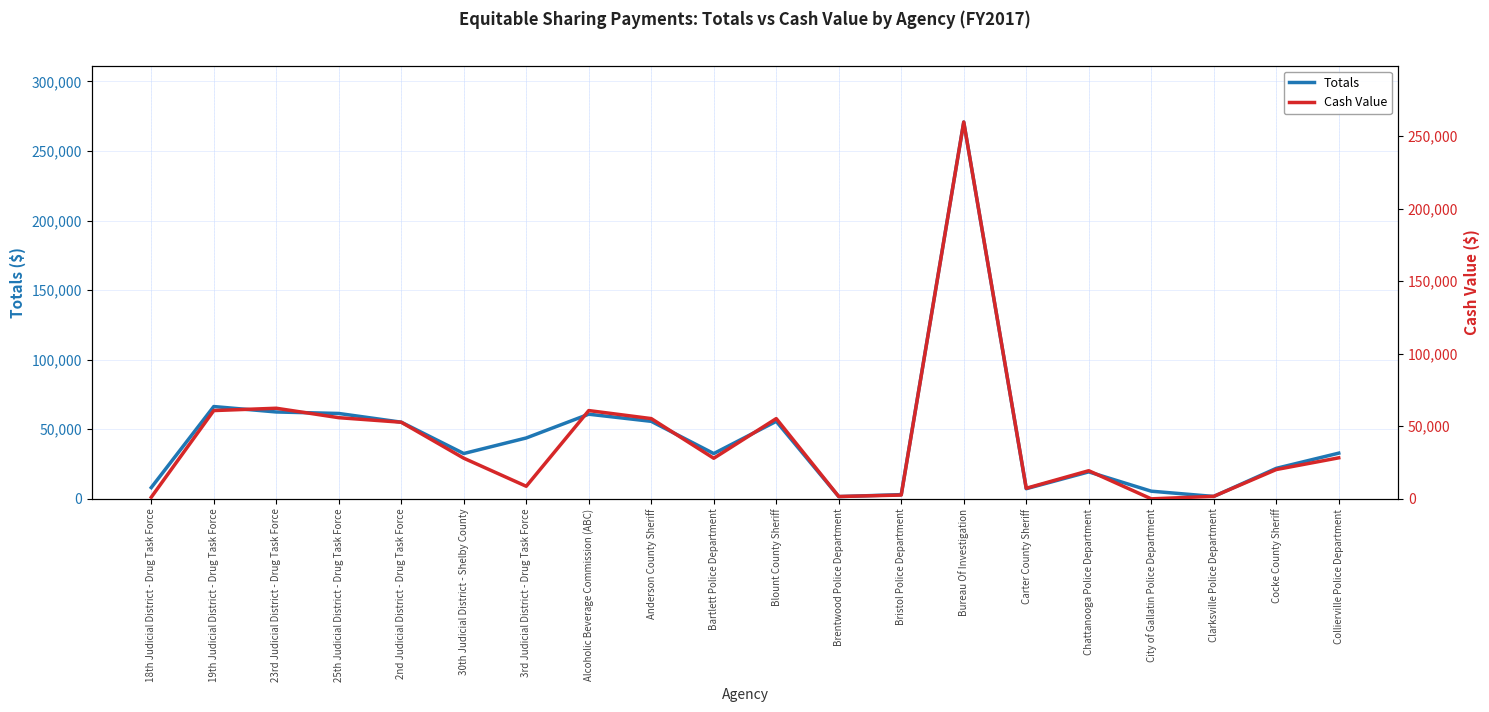

Reading left to right, transcribe all the data shown in this chart.

Totals: 18th Judicial District - Drug Task Force=8091	19th Judicial District - Drug Task Force=66339	23rd Judicial District - Drug Task Force=62435	25th Judicial District - Drug Task Force=61365	2nd Judicial District - Drug Task Force=55104	30th Judicial District - Shelby County=32578	3rd Judicial District - Drug Task Force=43756	Alcoholic Beverage Commission (ABC)=60833	Anderson County Sheriff=55709	Bartlett Police Department=32539	Blount County Sheriff=55709	Brentwood Police Department=1602	Bristol Police Department=3035	Bureau Of Investigation=270812	Carter County Sheriff=7291	Chattanooga Police Department=19389	City of Gallatin Police Department=5506	Clarksville Police Department=1724	Cocke County Sheriff=21917	Collierville Police Department=32841
Cash Value: 18th Judicial District - Drug Task Force=1122	19th Judicial District - Drug Task Force=60833	23rd Judicial District - Drug Task Force=62435	25th Judicial District - Drug Task Force=55935	2nd Judicial District - Drug Task Force=52796	30th Judicial District - Shelby County=28006	3rd Judicial District - Drug Task Force=8666	Alcoholic Beverage Commission (ABC)=60833	Anderson County Sheriff=55298	Bartlett Police Department=27967	Blount County Sheriff=55298	Brentwood Police Department=1602	Bristol Police Department=2612	Bureau Of Investigation=259666	Carter County Sheriff=7291	Chattanooga Police Department=19389	City of Gallatin Police Department=0	Clarksville Police Department=1724	Cocke County Sheriff=20197	Collierville Police Department=28269